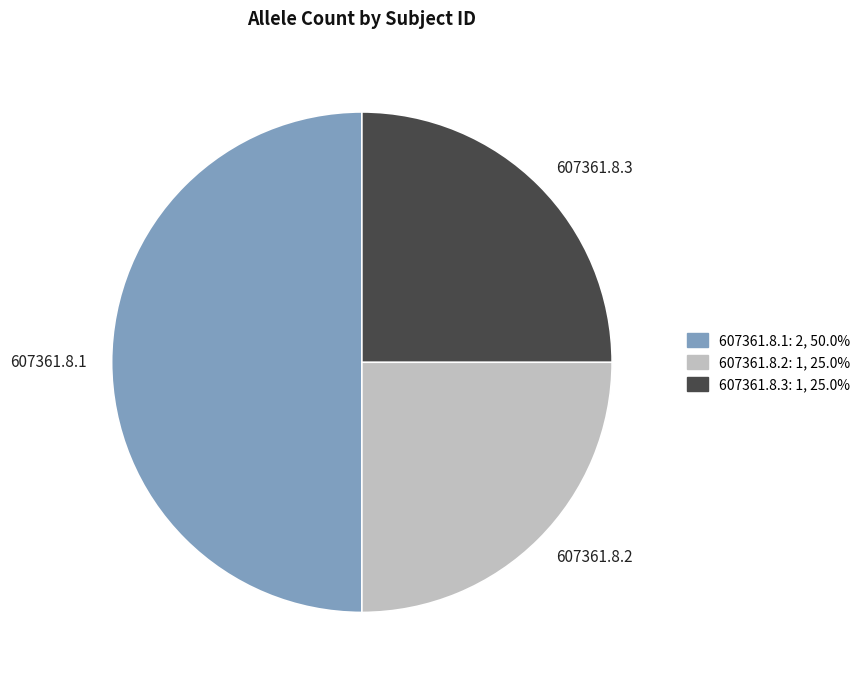

Which has a higher value, 607361.8.1 or 607361.8.2?

607361.8.1